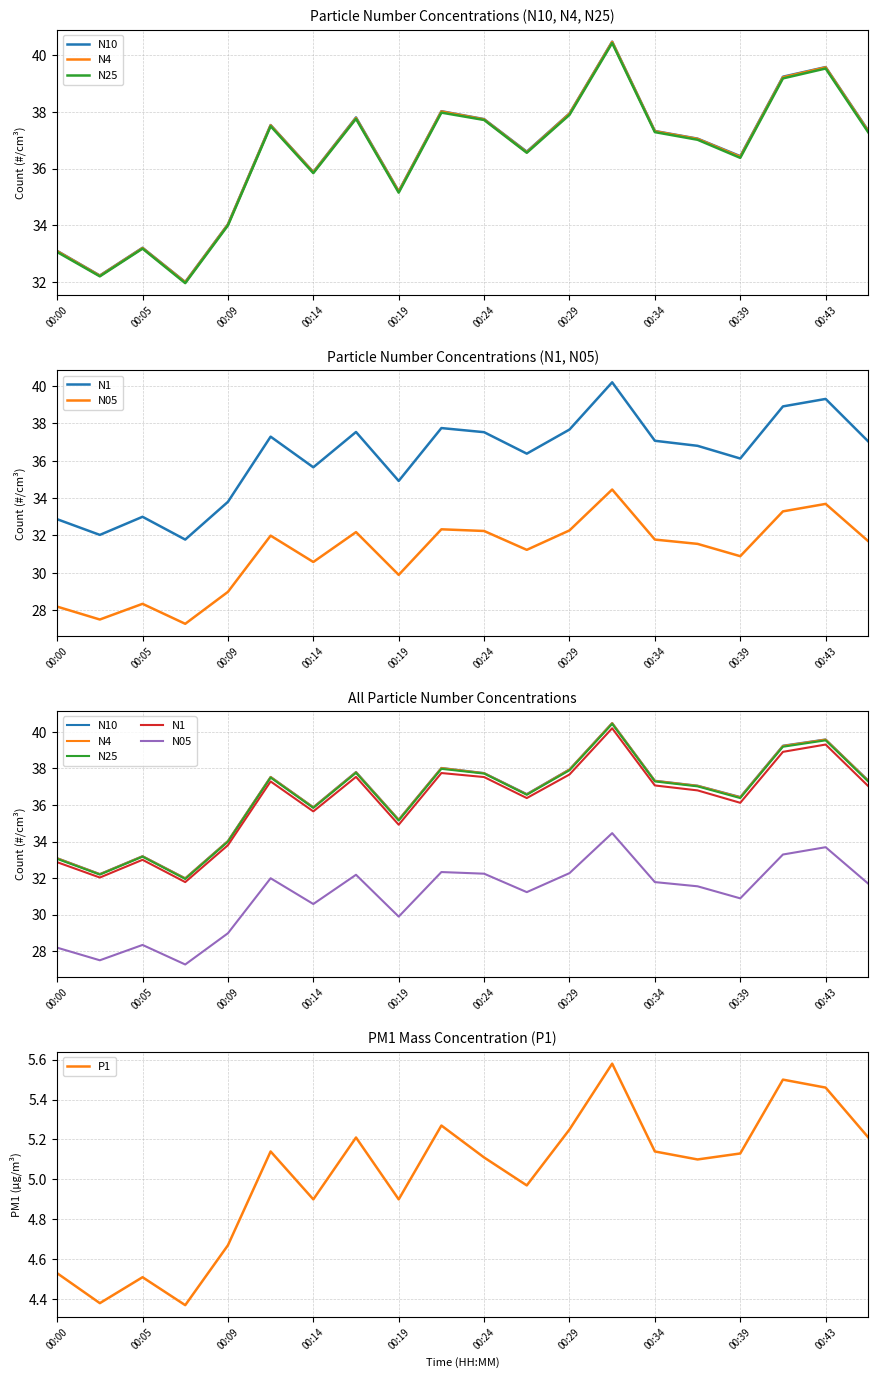

The value of P1 at 00:24 is 2.9. True or false?

False